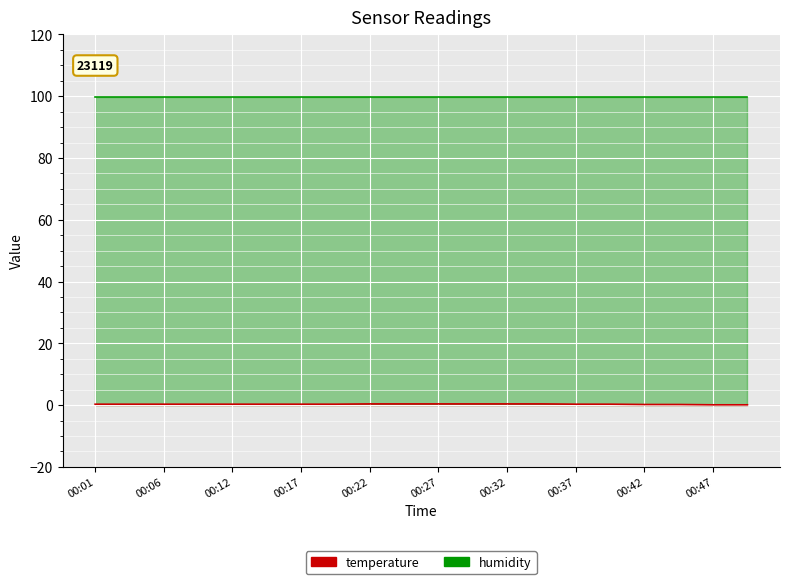

True or false: the data shows 0.2 at 00:27.

False